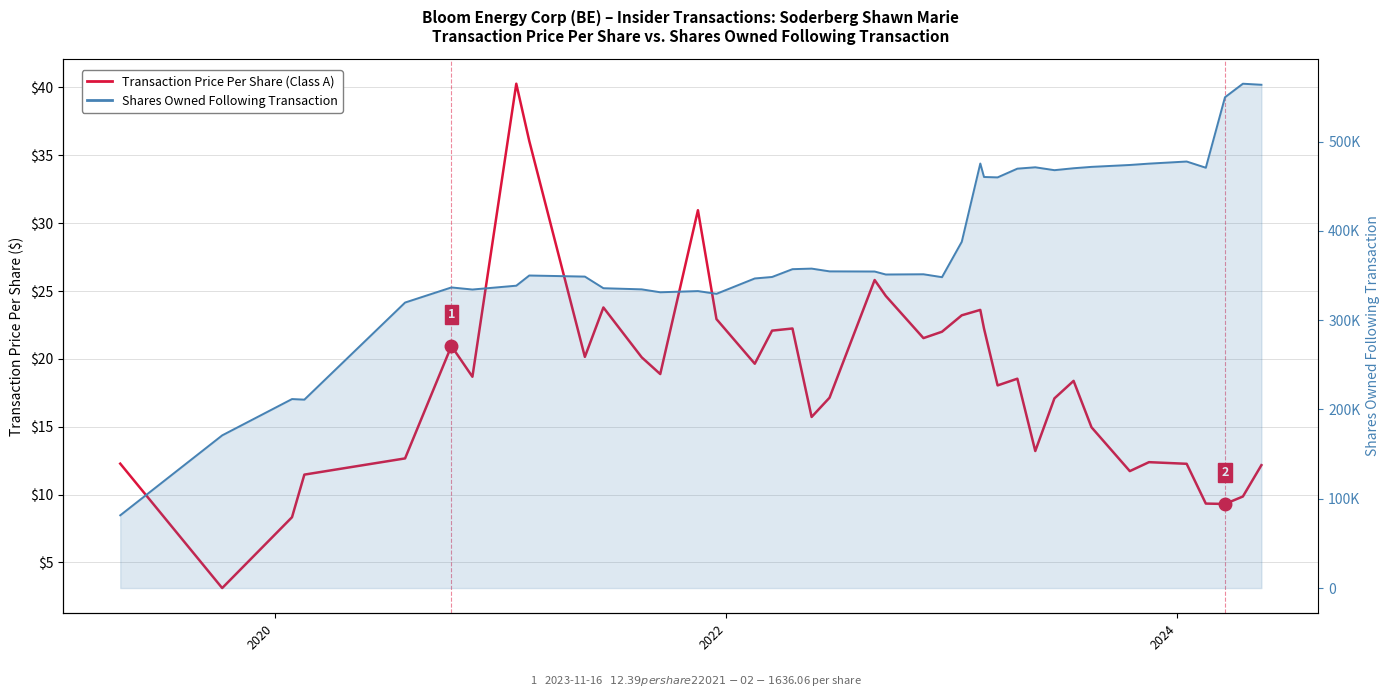

How many lines are shown in the chart?

2